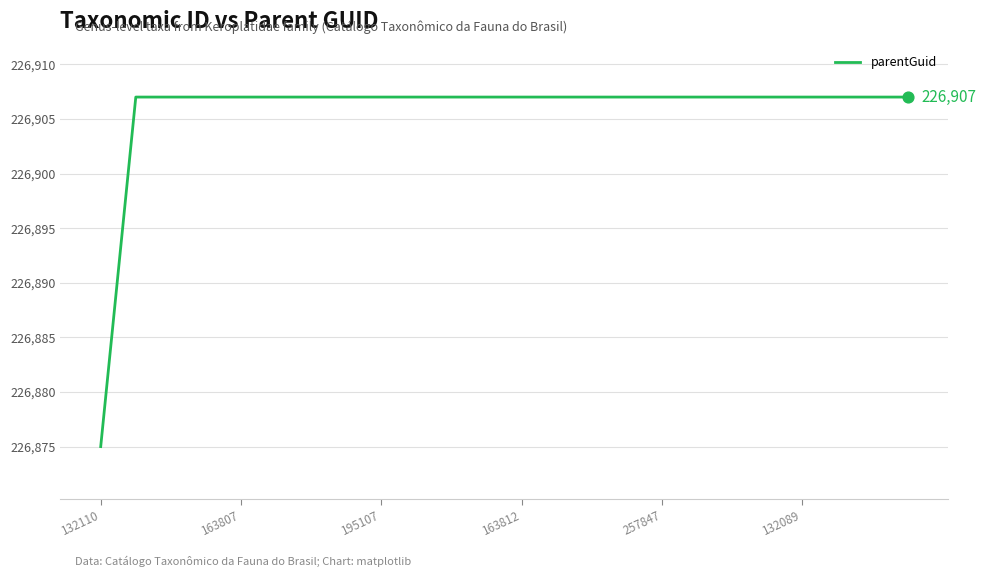

What is the greatest value displayed?

226907